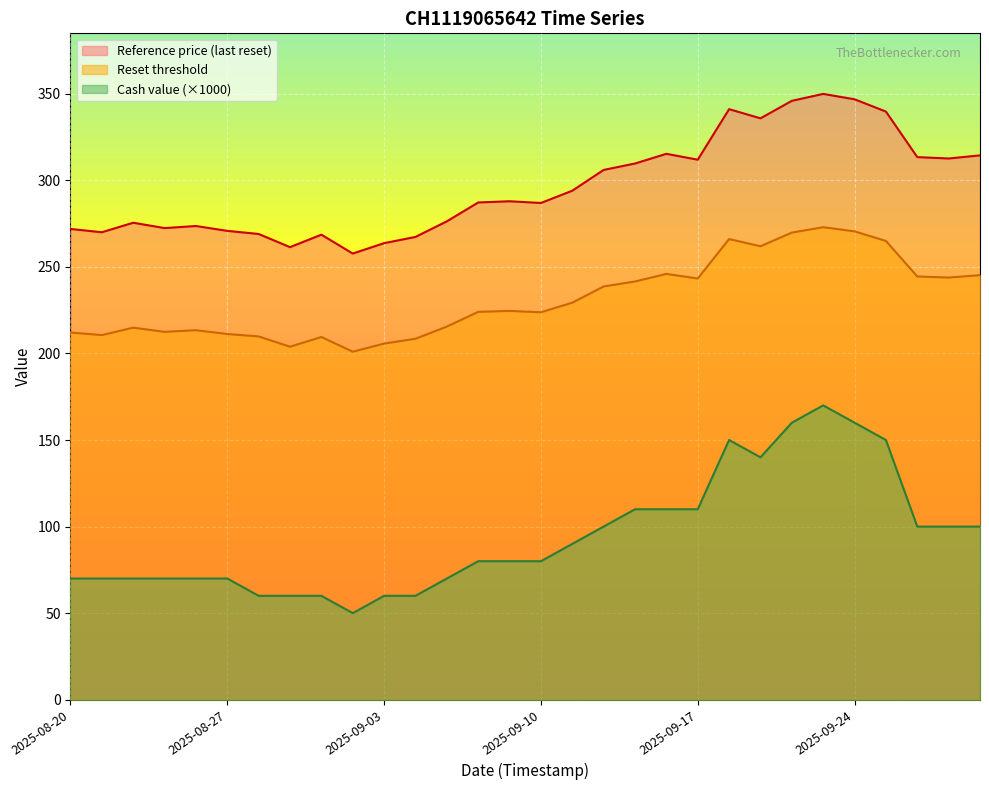

The value of Reset threshold at 2025-09-24 is 111.0. True or false?

False